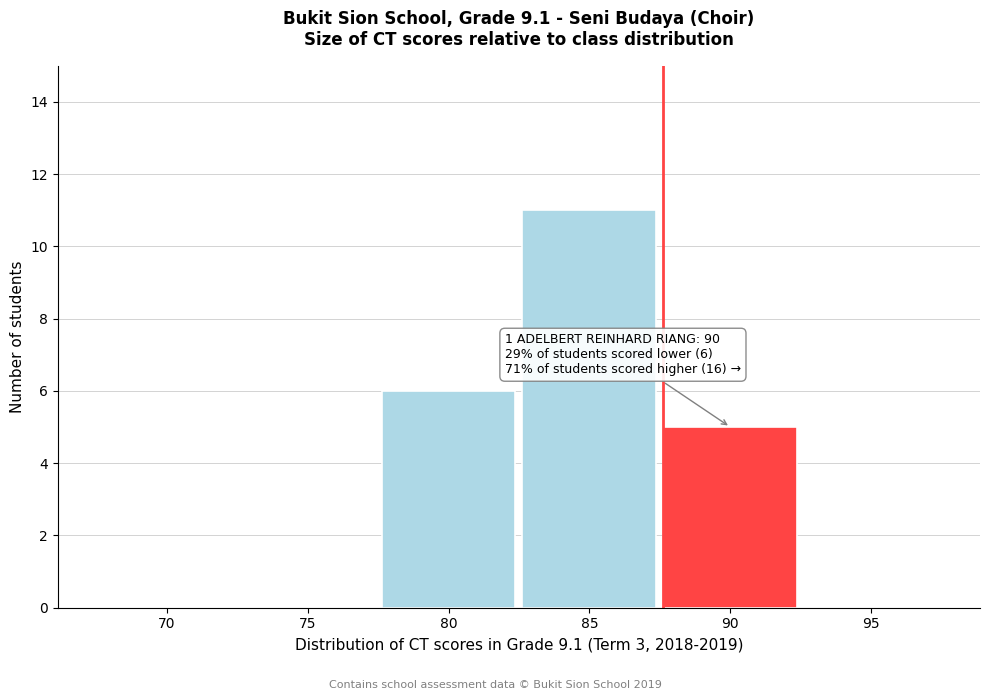

Reading right to left, transcribe all the data shown in this chart.

95=0	90=5	85=11	80=6	75=0	70=0